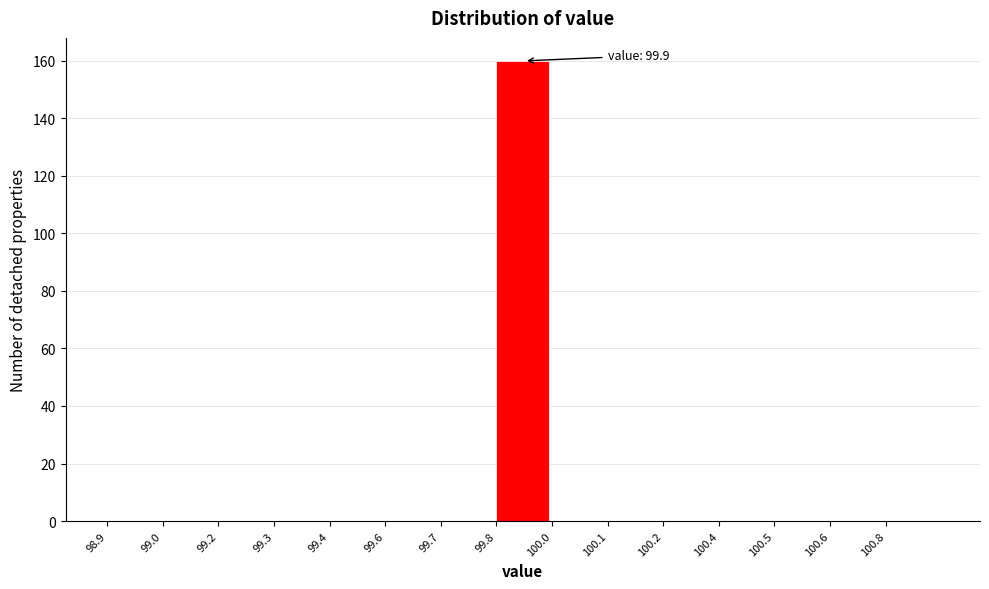

Reading left to right, what are all the values shown in this chart?

98.9=0	99.0=0	99.2=0	99.3=0	99.4=0	99.6=0	99.7=0	99.8=160	100.0=0	100.1=0	100.2=0	100.4=0	100.5=0	100.6=0	100.8=0